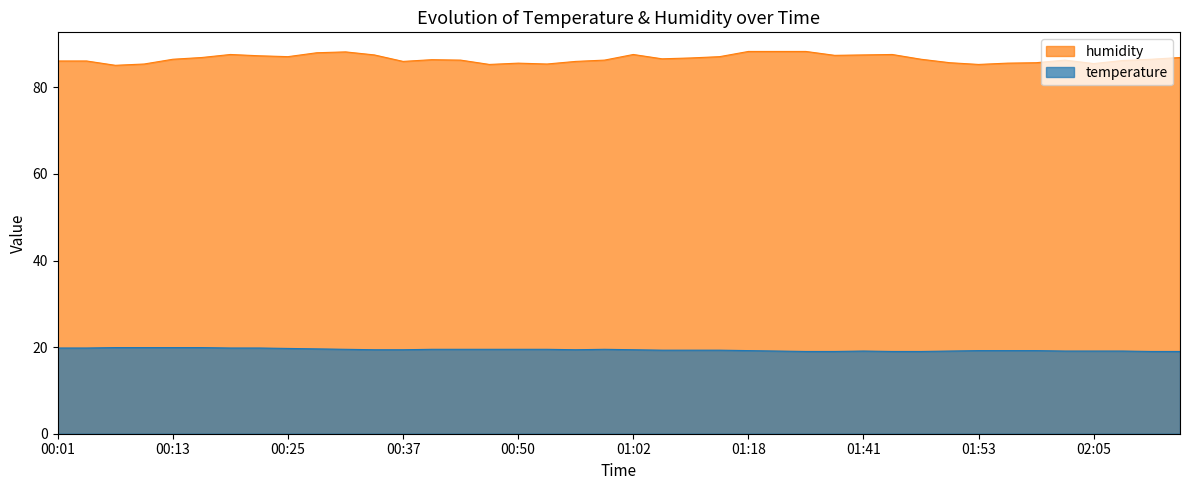

What is the difference between the humidity values at 00:10 and 01:41?

2.1